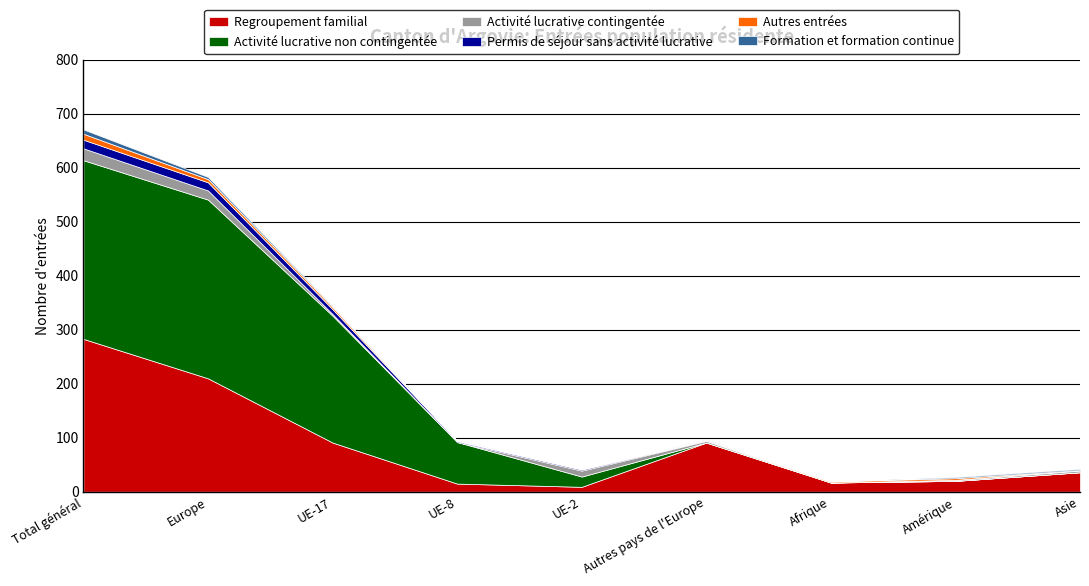

Count the number of categories in the chart.

9